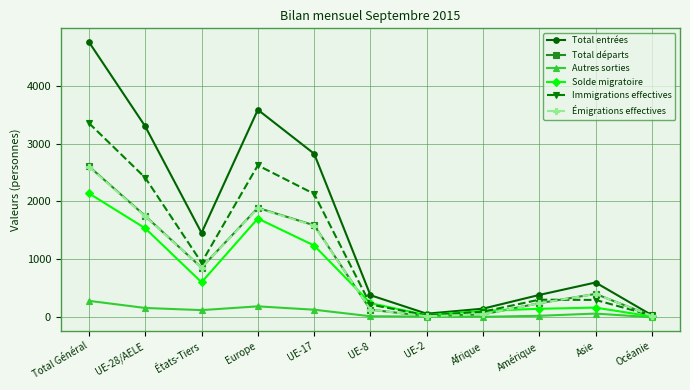

At which category is the sum across all series the highest?

Total Général